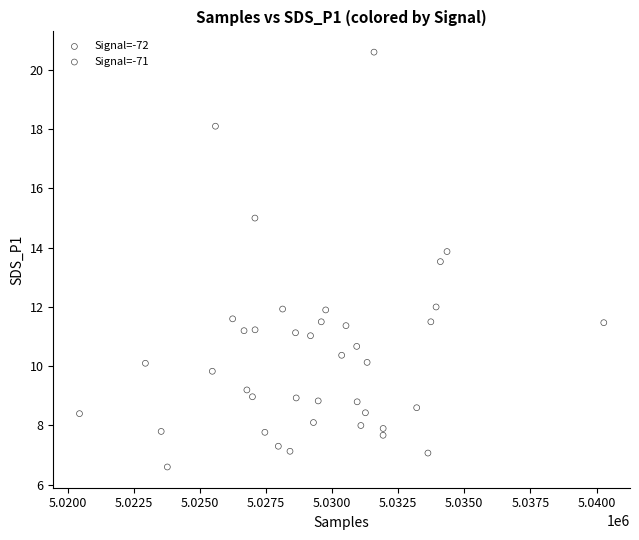

Which series has the widest spread of Y values?

Signal=-72